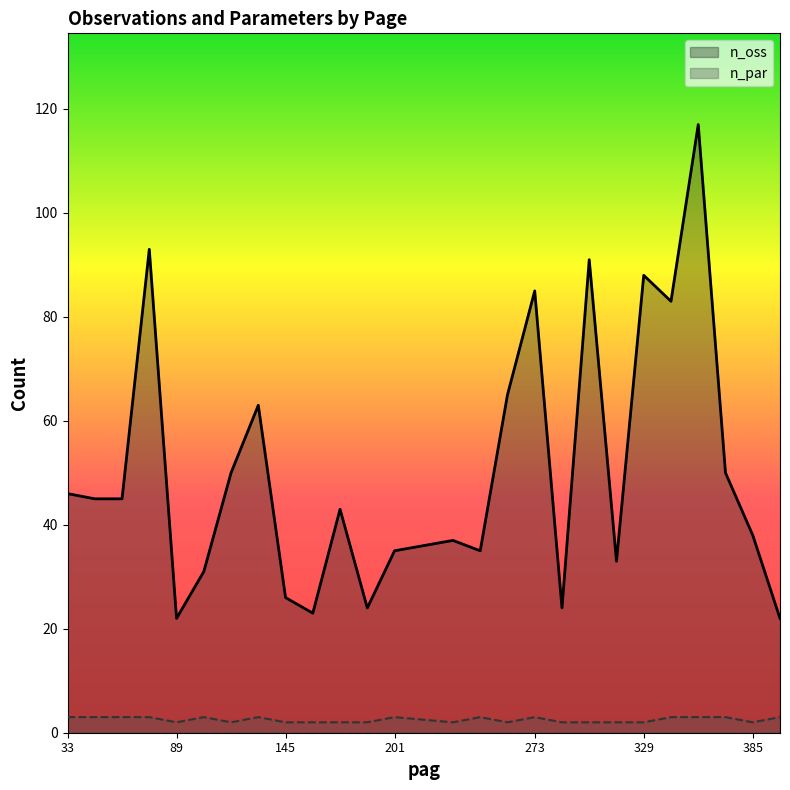

List the series in order of their peak value, highest first.

n_oss, n_par